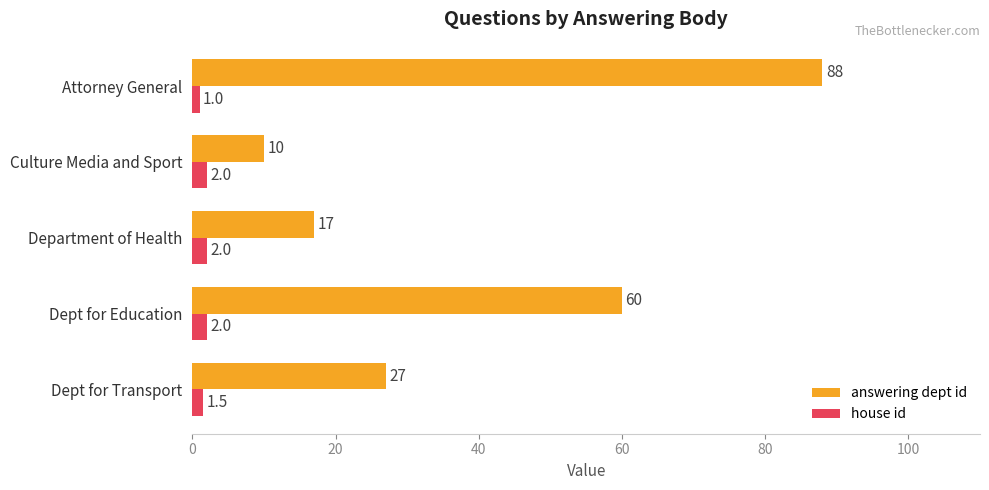

Rank the series at Culture Media and Sport from highest to lowest value.

answering dept id, house id